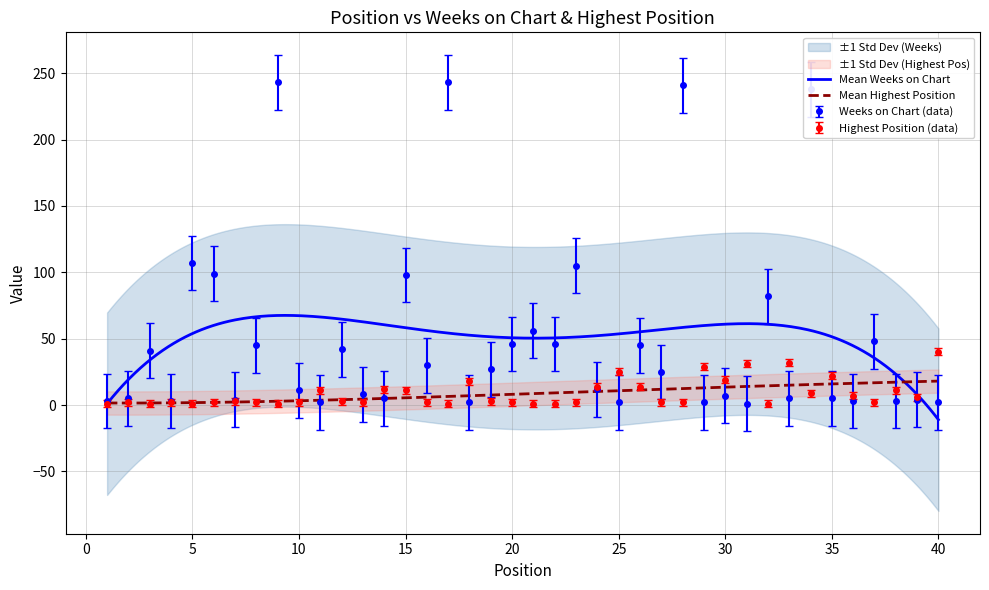

True or false: Weeks on Chart has more than 2 interior local peaks.

True